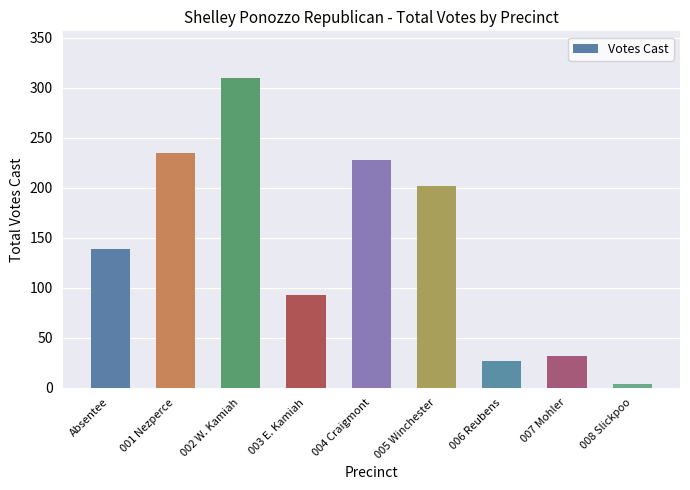

What value does the data have at 007 Mohler, to the nearest 10?

30